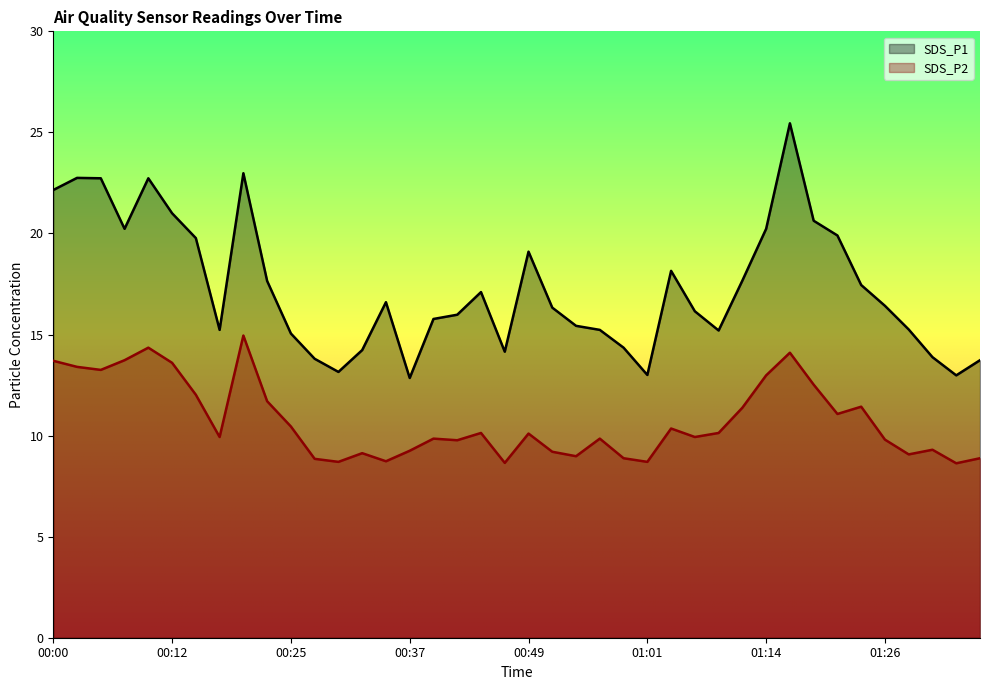

Between 00:05 and 00:56, which is larger?

00:05